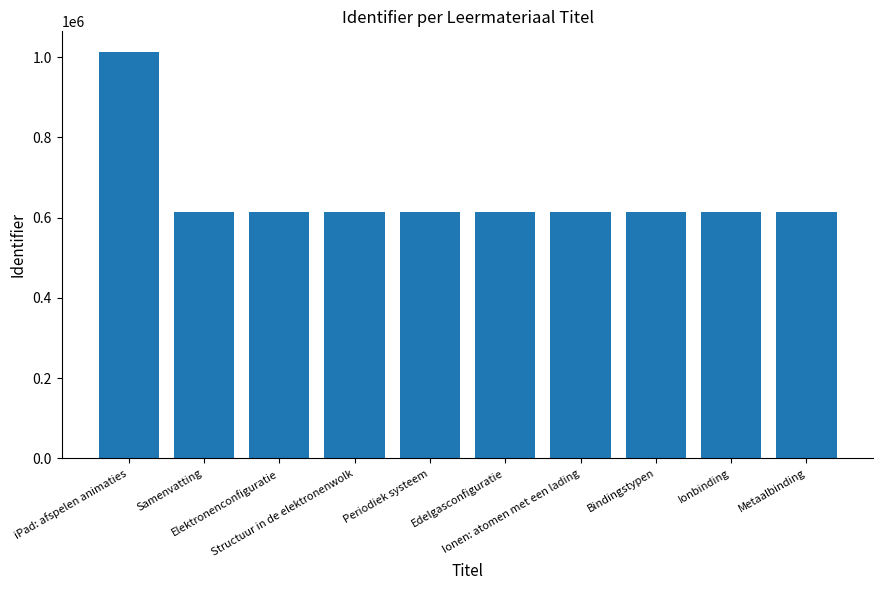

What is the average value?

653984